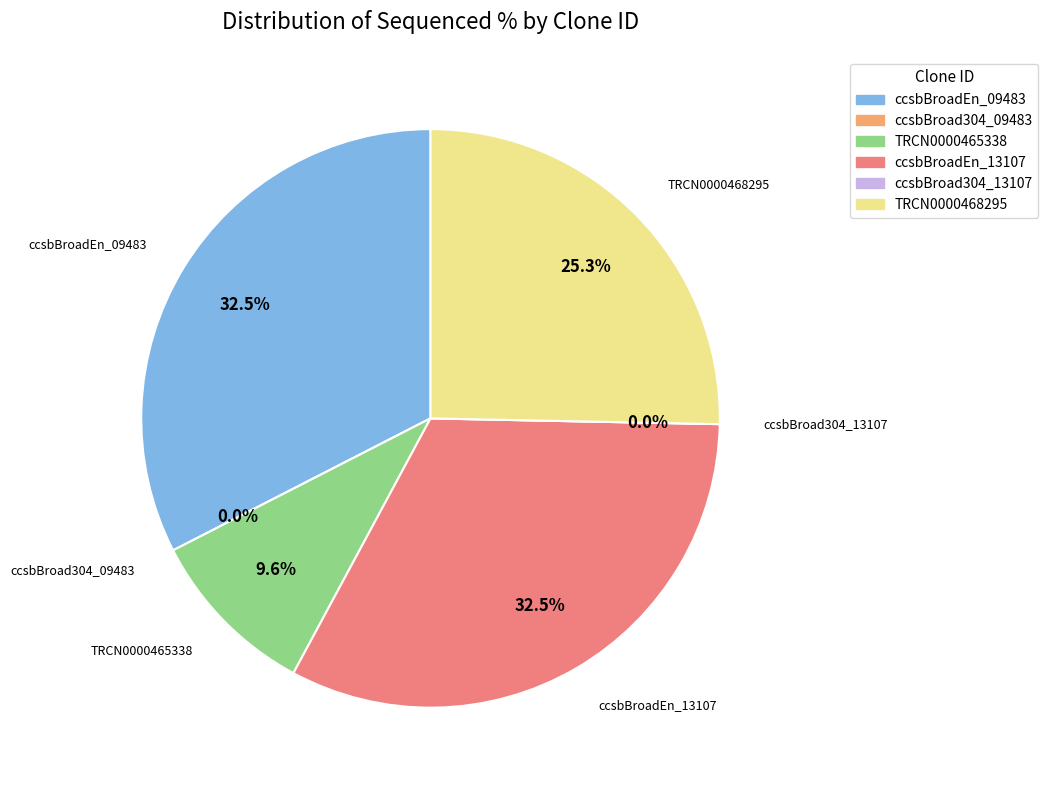

Is the sum of ccsbBroad304_09483 and TRCN0000465338 greater than half?

No